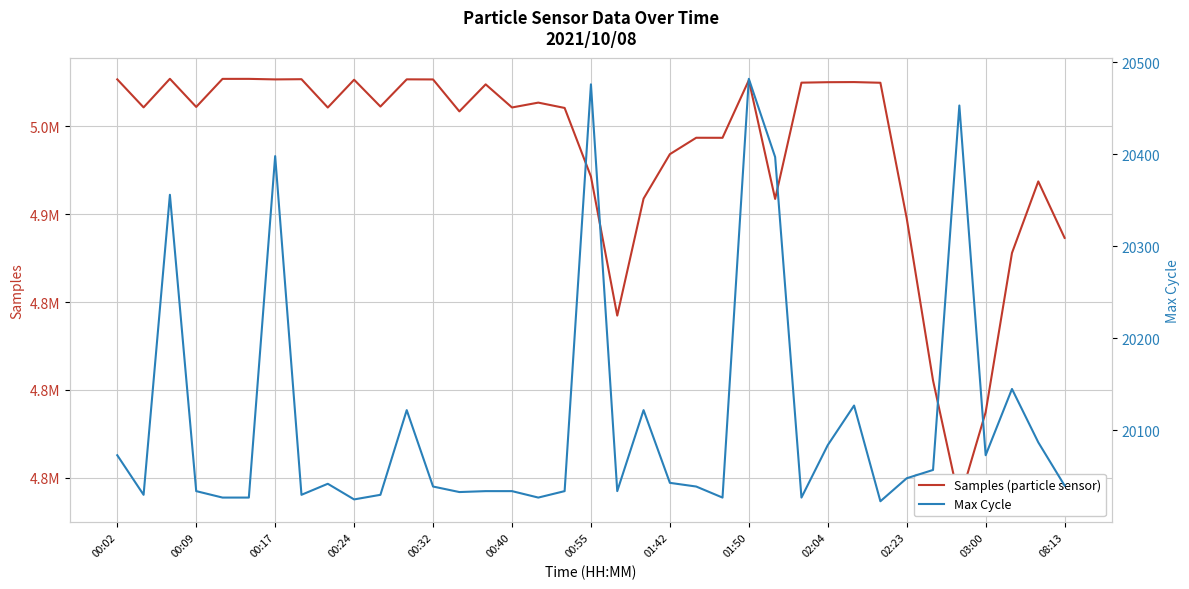

Reading left to right, list all the values displayed in this chart.

Samples (particle sensor): 4976732	4960784	4977043	4961031	4977003	4977011	4976704	4976820	4960694	4976524	4961258	4976739	4976684	4958494	4973883	4960726	4963493	4960458	4921400	4842265	4908844	4934148	4943488	4943464	4976250	4908663	4974848	4975116	4975183	4974797	4897634	4805352	4736582	4787289	4877909	4918637	4886494
Max Cycle: 20073	20030	20356	20034	20027	20027	20398	20030	20042	20025	20030	20122	20039	20033	20034	20034	20027	20034	20476	20034	20122	20043	20039	20027	20482	20397	20027	20084	20127	20023	20048	20057	20453	20073	20145	20087	20040